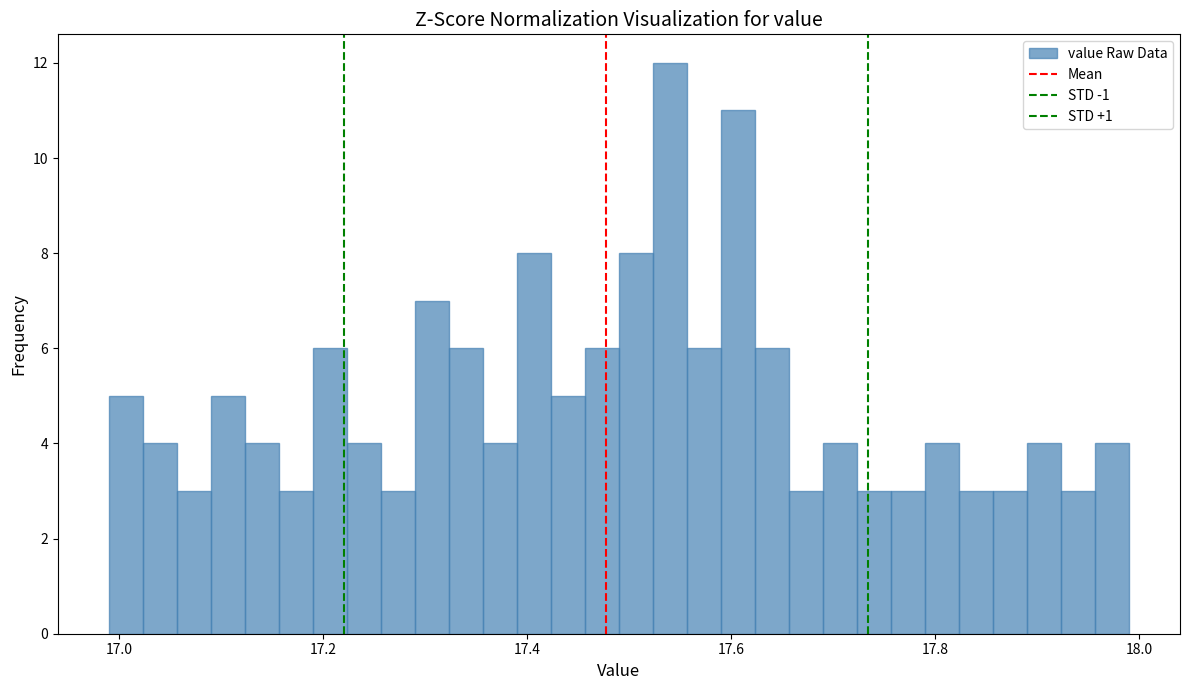

Read against the x-axis, roughly where is the centre of the tallest bar?

17.54